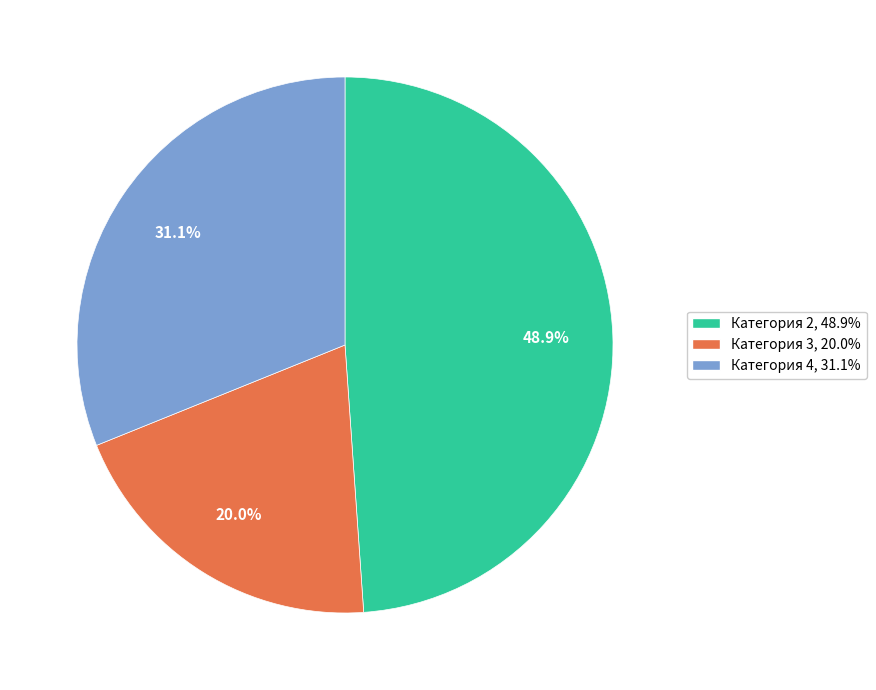

Is there any slice that represents more than half of the pie?

No